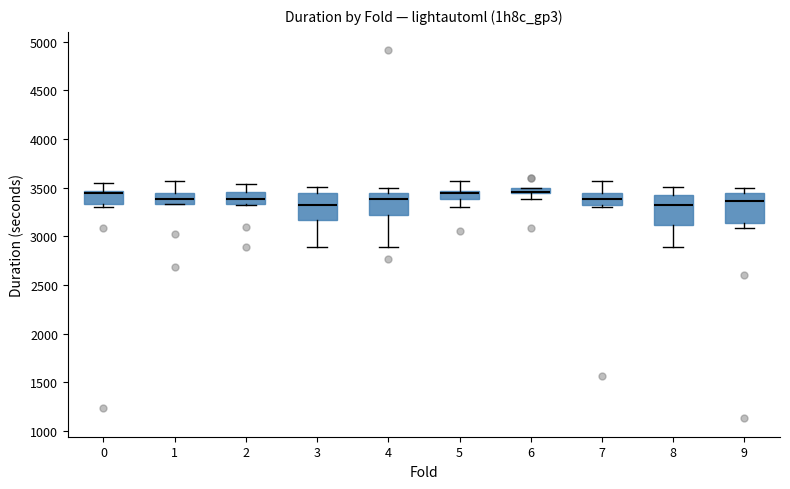

Where is the upper edge of the box at x = 5 on the y-axis? The values are not printed on the chart, so give them approximately, as read against the axis.

3450